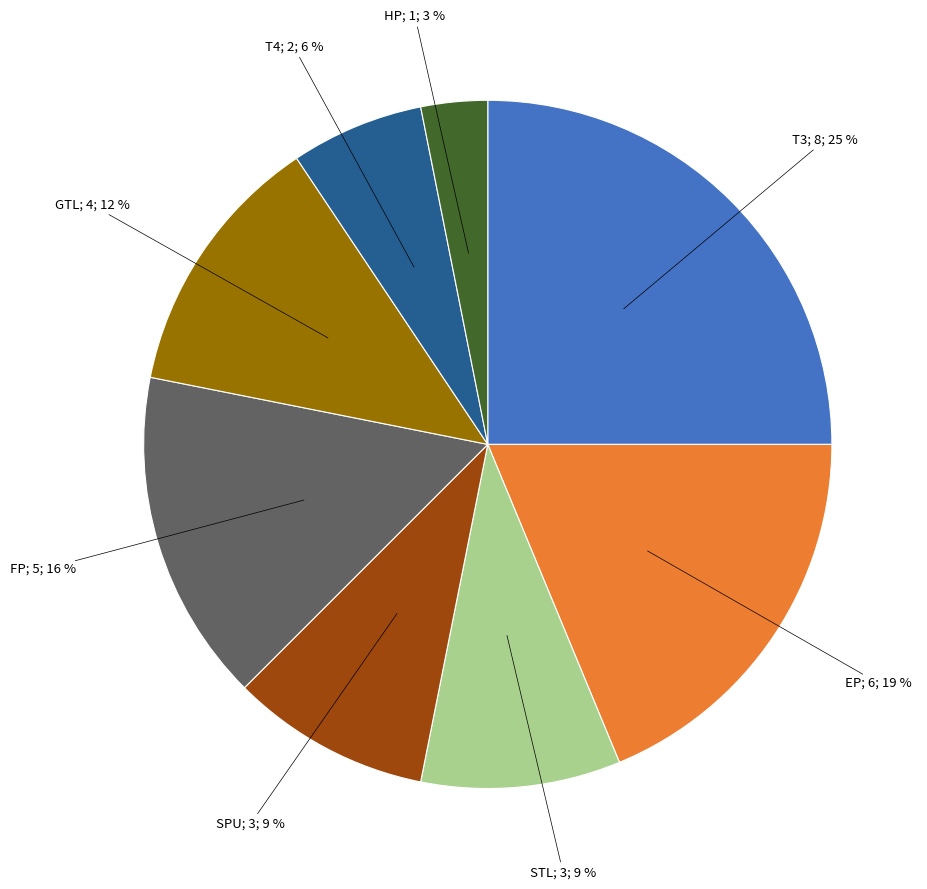

To the nearest percent, what is the average slice percentage?

12%